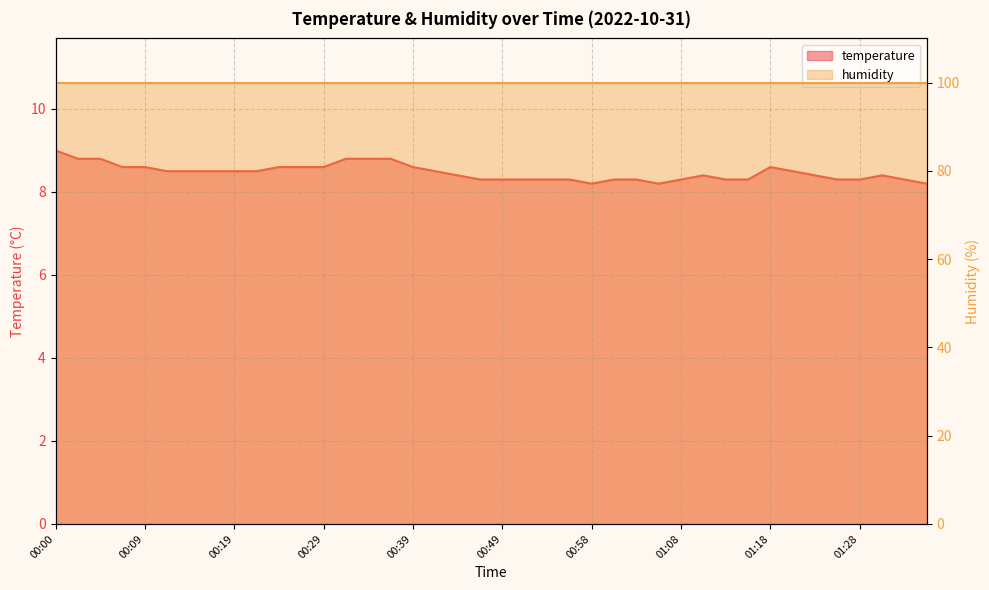

What is the change in value from 00:46 to 01:11?

+0.1